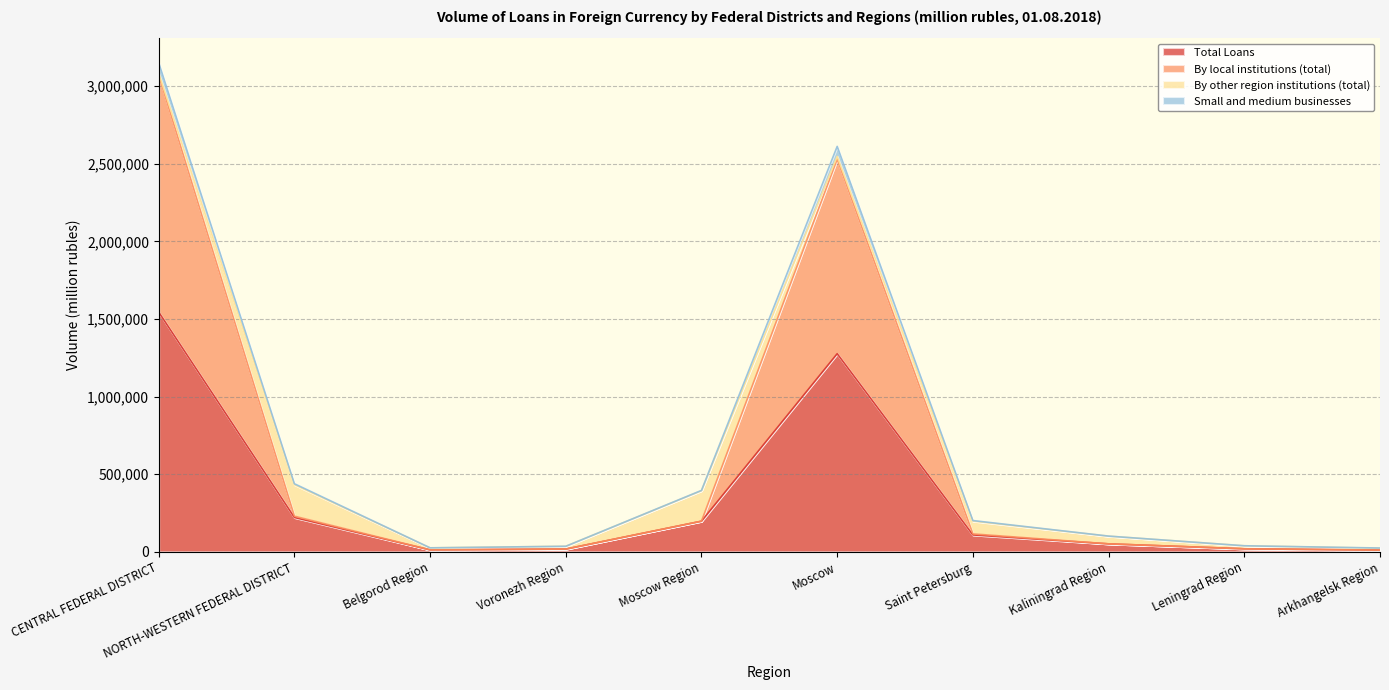

What is the difference between the second highest and second lowest values in the Total Loans series?

1263800